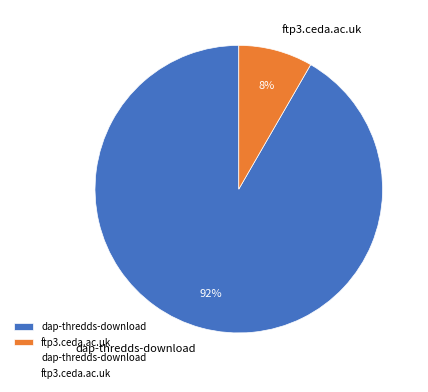

Which has a higher value, ftp3.ceda.ac.uk or dap-thredds-download?

dap-thredds-download